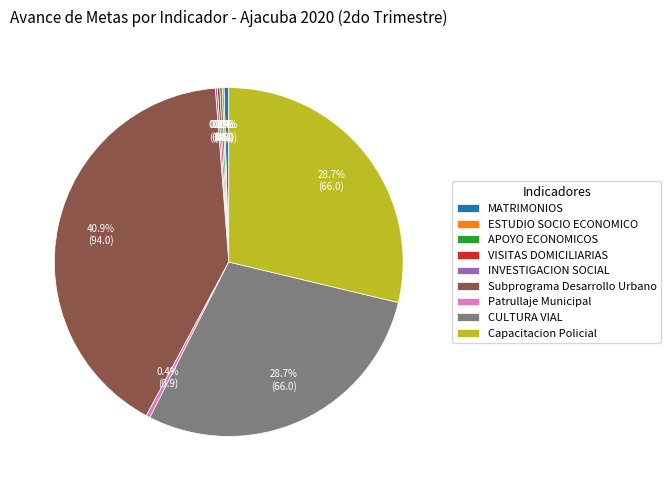

What percentage do MATRIMONIOS and Patrullaje Municipal together represent?

0.8%